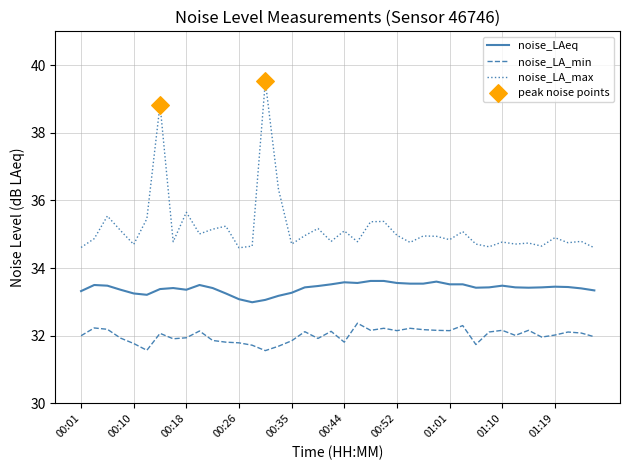

What is the difference between the maximum and minimum values in the noise_LA_min series?

0.8